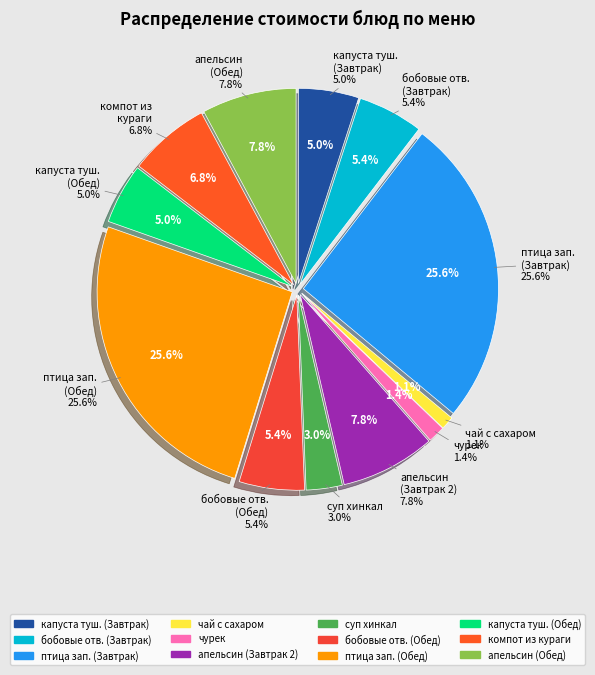

Which category has the biggest portion of the pie?

птица запеченная (Завтрак)